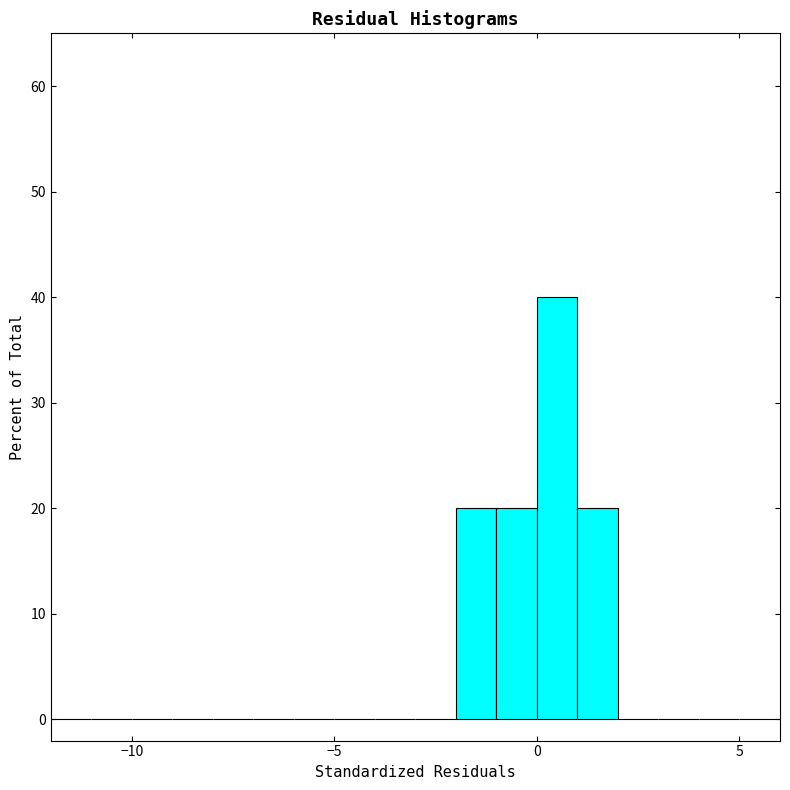

Around what value on the x-axis is the tallest bar? Give the approximate position of its centre, as read against the axis.

0.5